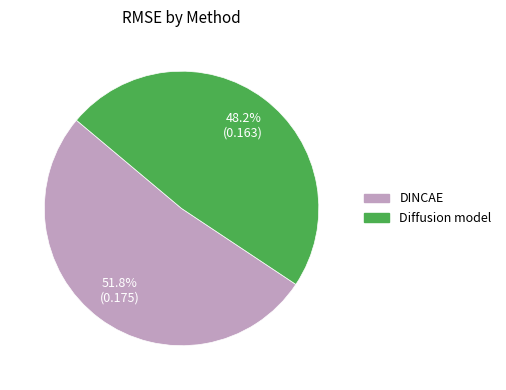

Is it true that Diffusion model is 48% of the pie?

True